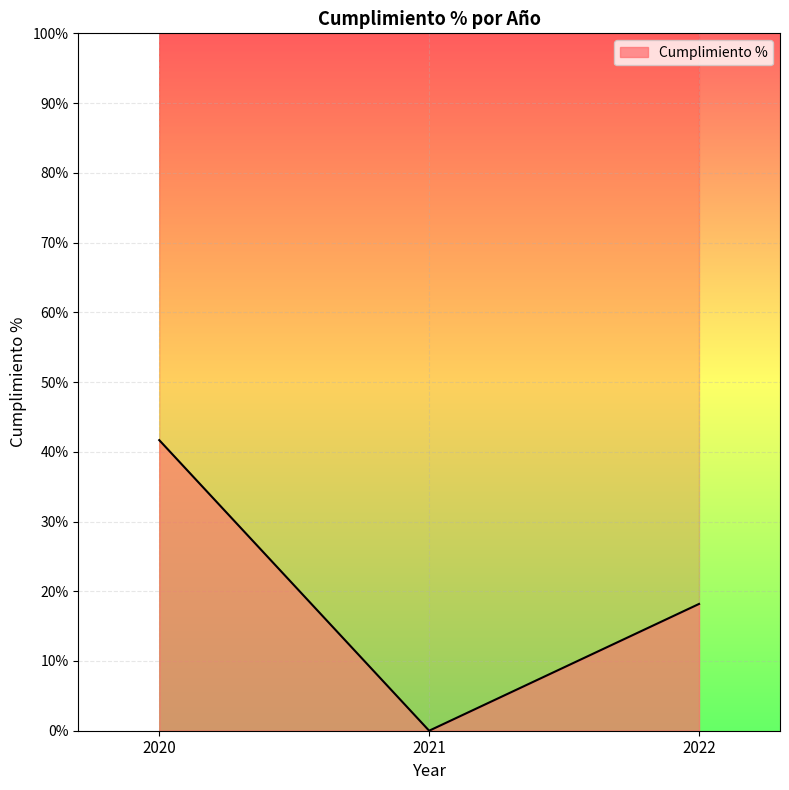

True or false: the data shows 18.2 at 2022.

True